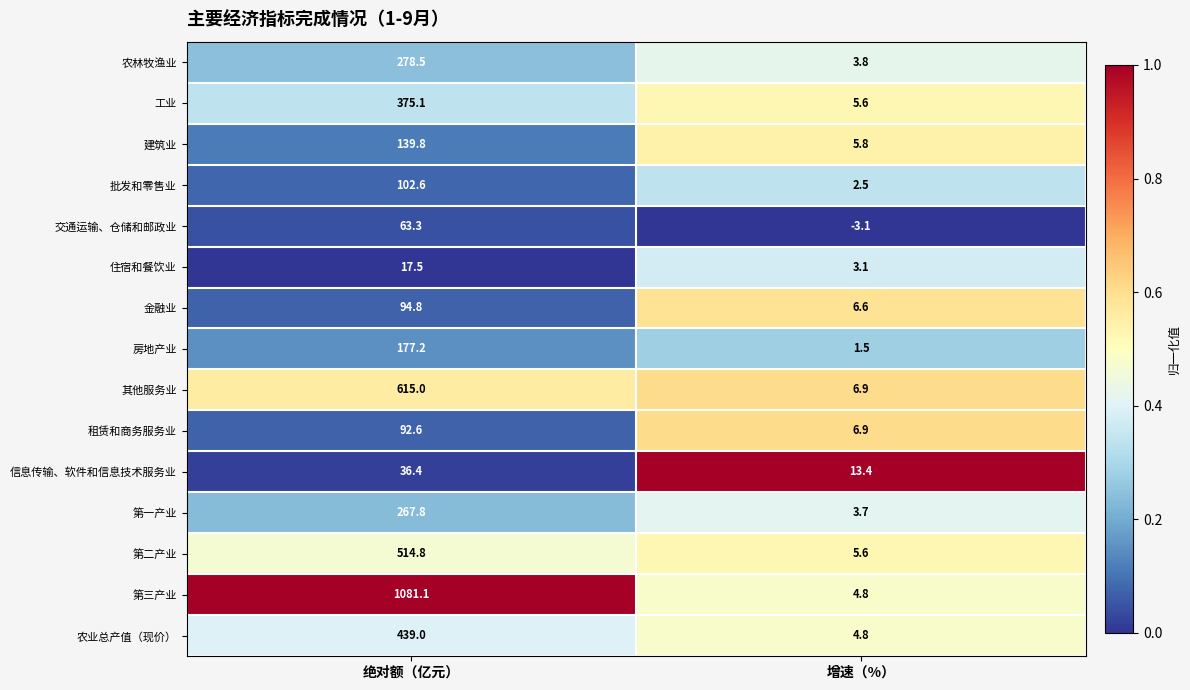

At which label is 农业总产值（现价） closest to 221?

增速（%）